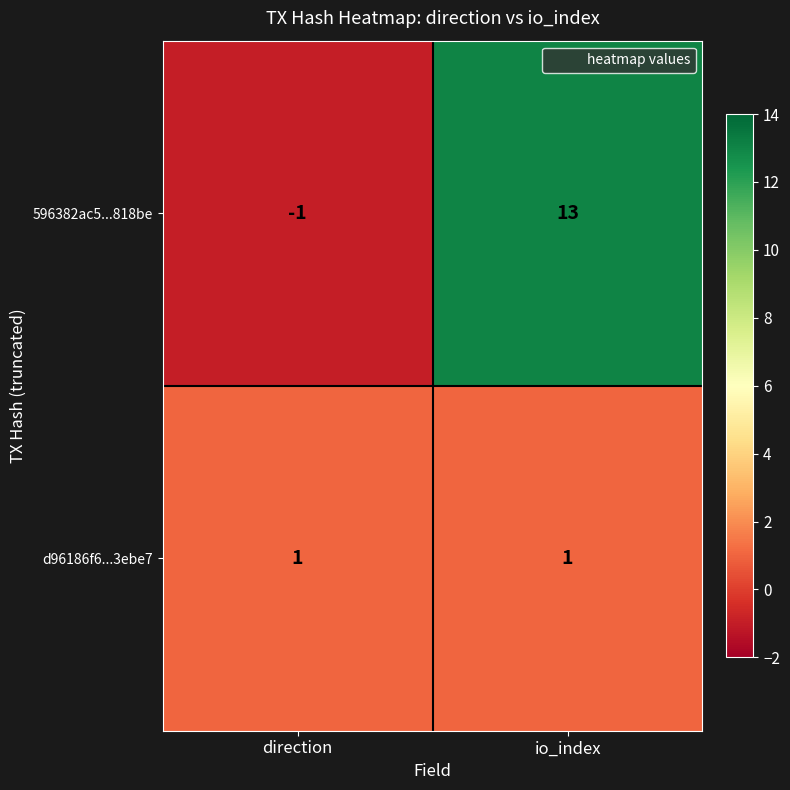

List the series in order of their peak value, lowest first.

d96186f6...3ebe7, 596382ac5...818be